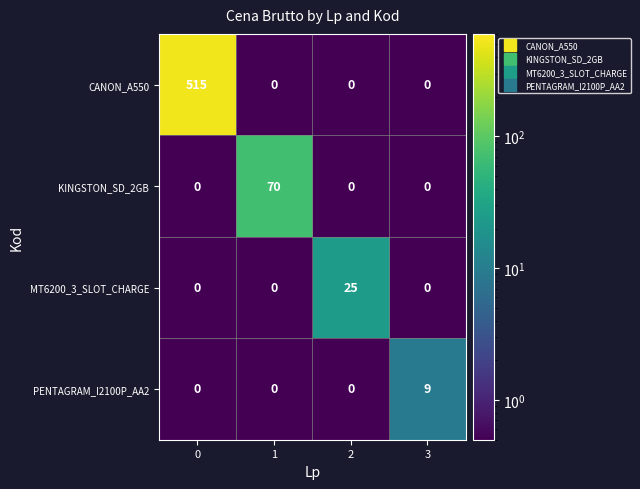

Which series has the largest range (max minus min)?

CANON_A550